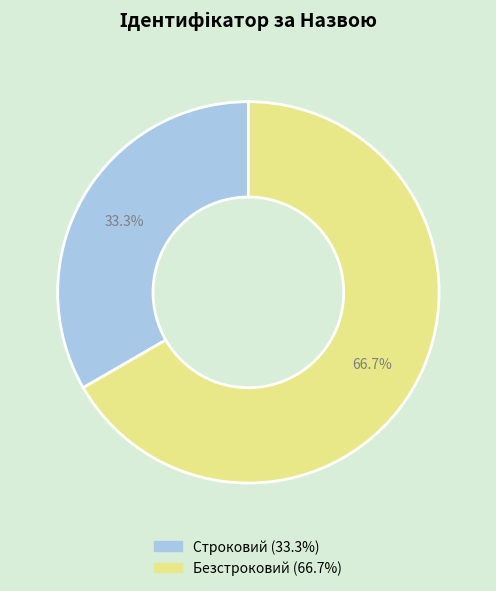

Which category accounts for the majority?

Безстроковий